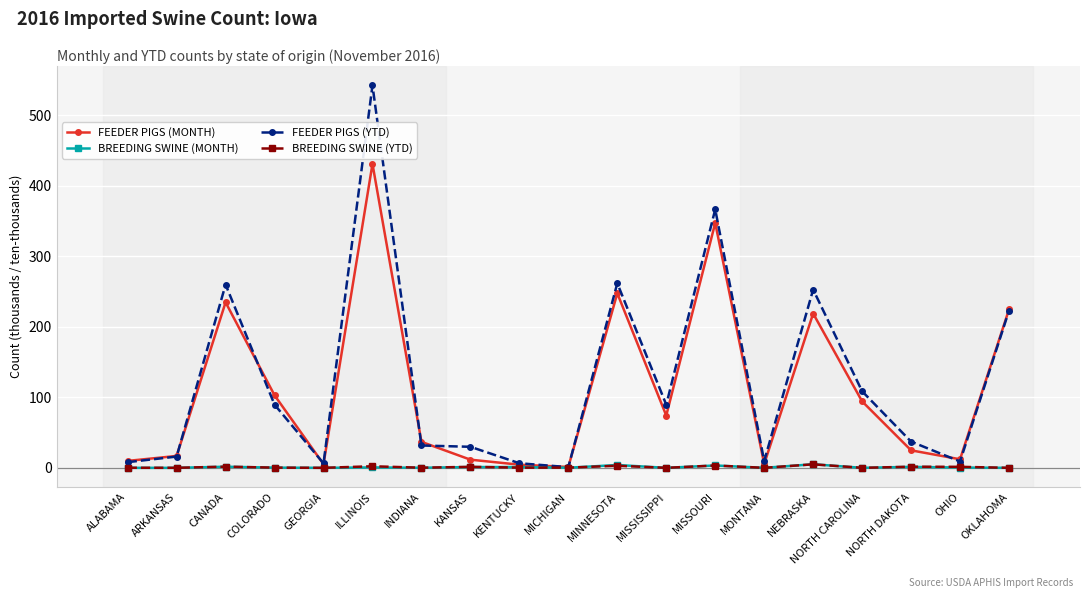

The FEEDER PIGS (YTD) series shows 259.7 at CANADA. True or false?

True